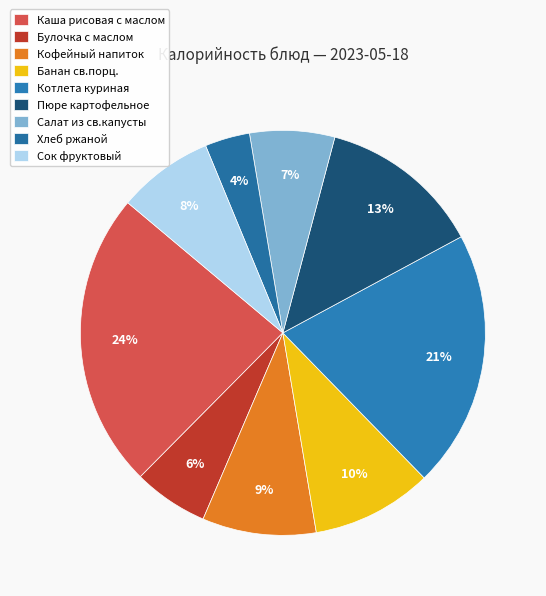

True or false: Хлеб ржаной accounts for 4% of the total.

True